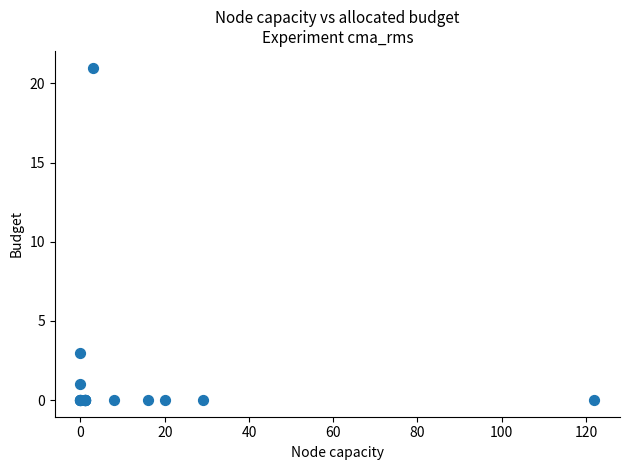

What Y value in the scatter plot is closest to 10?

3